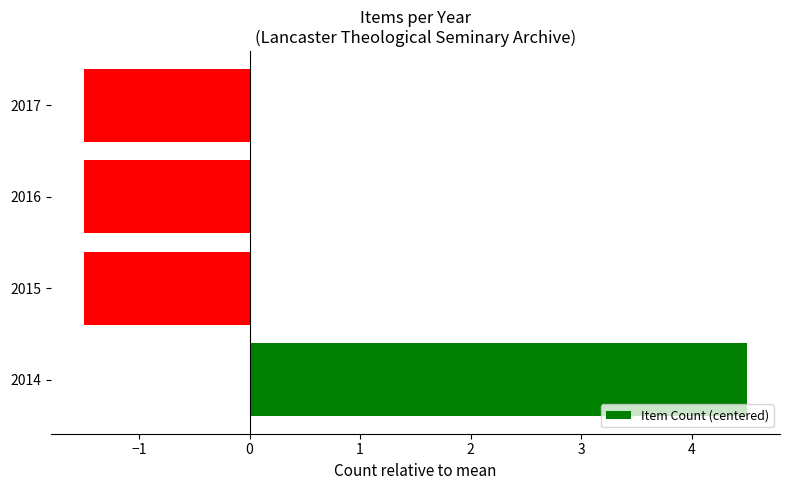

What is the minimum value shown in the chart?

-1.5